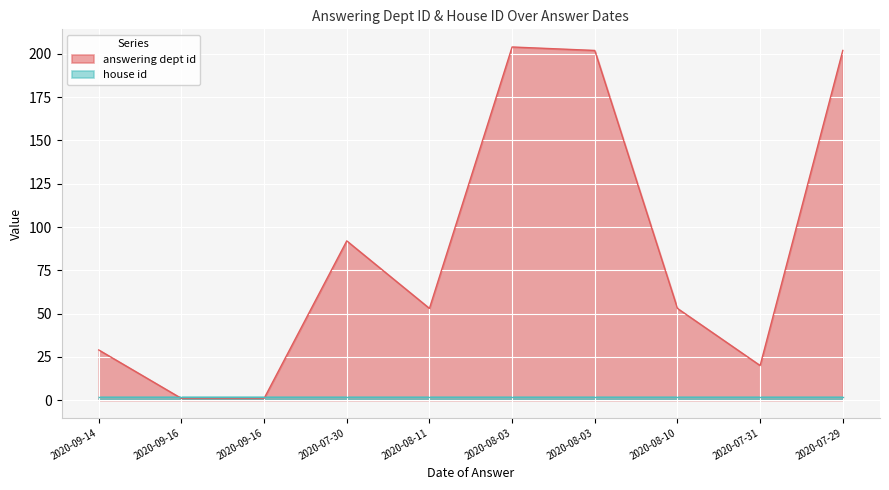

Rank the categories by value from lowest to highest.

2020-09-16, 2020-09-16, 2020-07-31, 2020-09-14, 2020-08-11, 2020-08-10, 2020-07-30, 2020-08-03, 2020-07-29, 2020-08-03